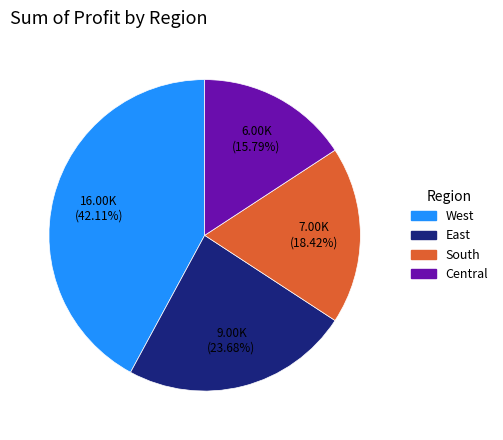

Combined, do East and West account for over 50%?

Yes